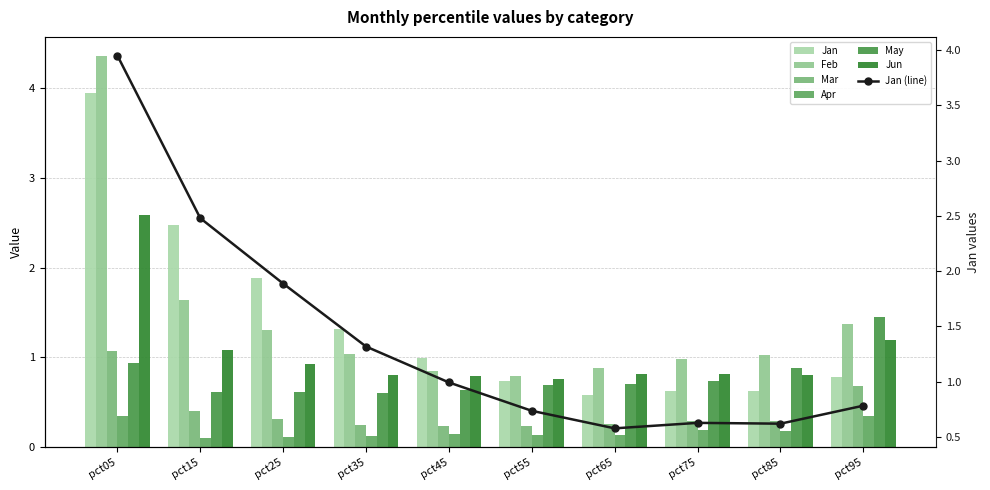

Reading right to left, list all the values displayed in this chart.

Jan: 0.8	0.6	0.6	0.6	0.7	1.0	1.3	1.9	2.5	3.9
Feb: 1.4	1.0	1.0	0.9	0.8	0.8	1.0	1.3	1.6	4.4
Mar: 0.7	0.3	0.3	0.3	0.2	0.2	0.2	0.3	0.4	1.1
Apr: 0.4	0.2	0.2	0.1	0.1	0.1	0.1	0.1	0.1	0.3
May: 1.5	0.9	0.7	0.7	0.7	0.6	0.6	0.6	0.6	0.9
Jun: 1.2	0.8	0.8	0.8	0.8	0.8	0.8	0.9	1.1	2.6